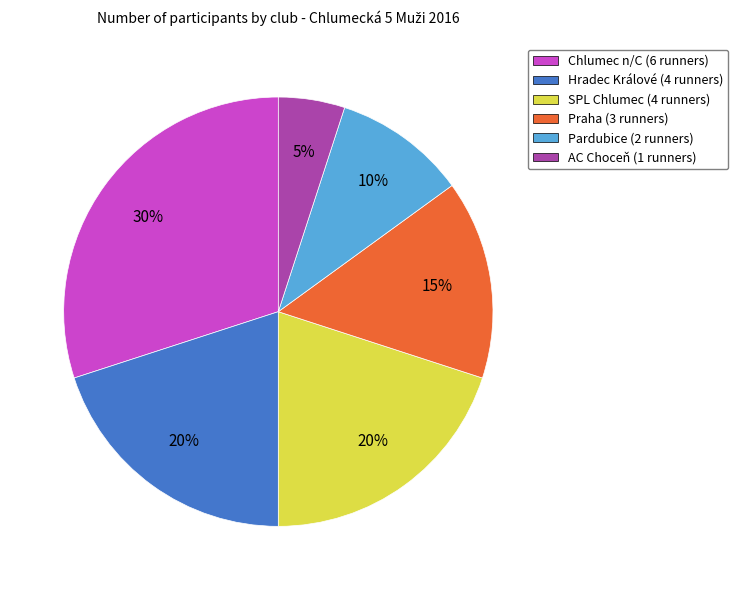

Does Chlumec n/C (6 runners) represent more than half of the total?

No